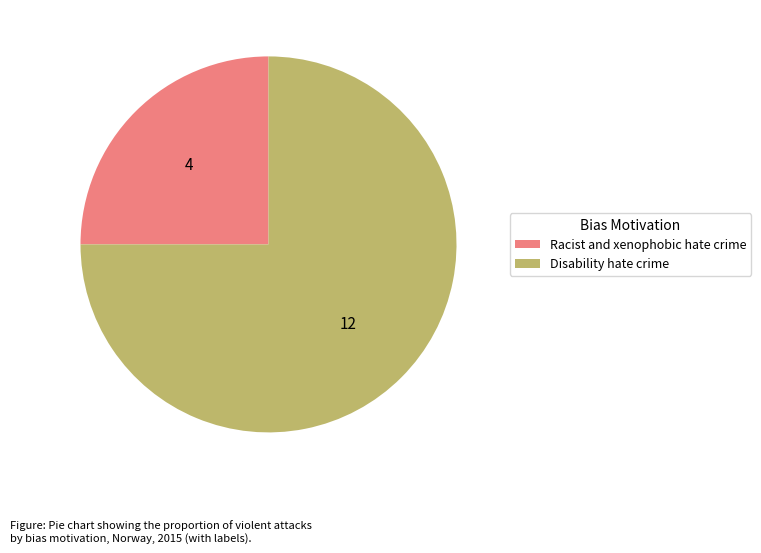

Is Racist and xenophobic hate crime the majority of the pie?

No